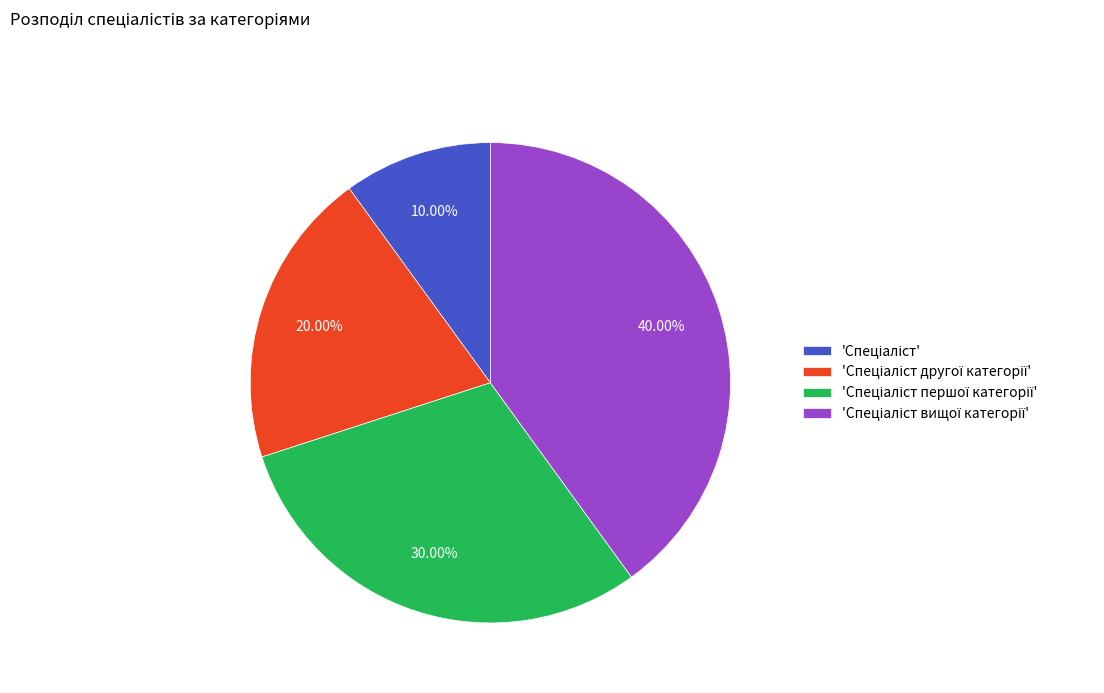

Is there any slice that represents more than half of the pie?

No